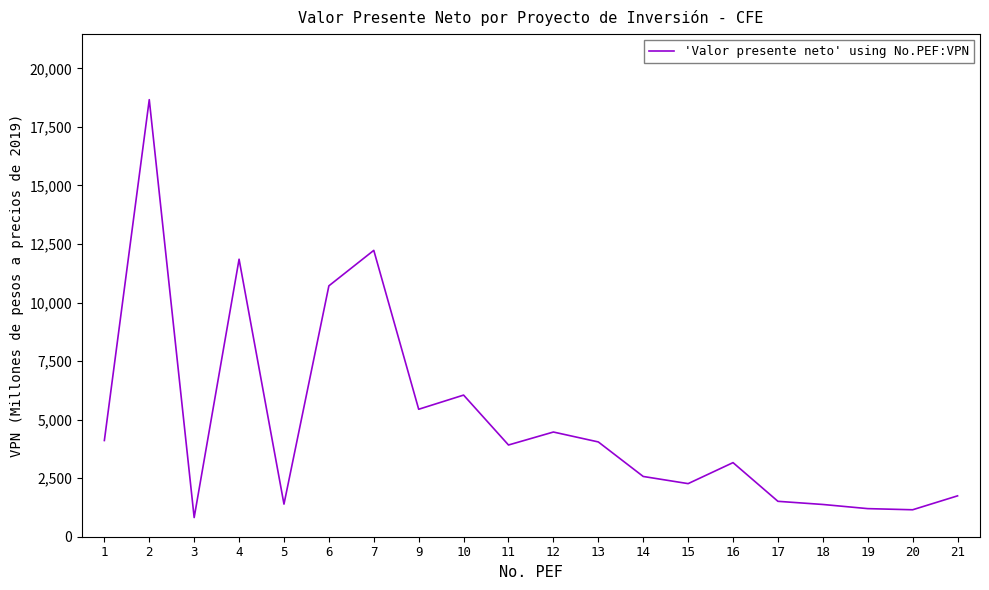

True or false: the data has more than 0 interior local peaks.

True